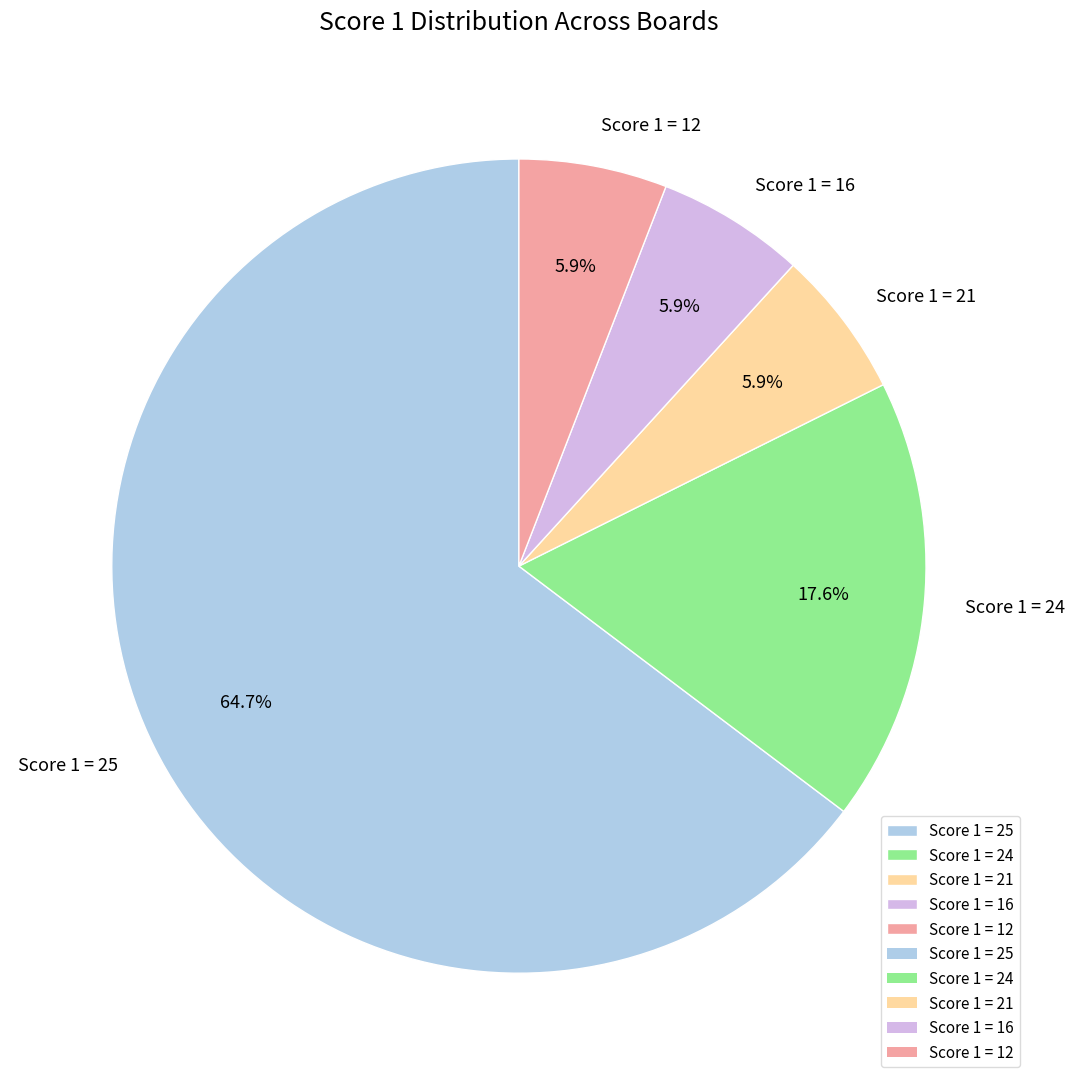

What is the largest slice in the pie chart?

Score 1 = 25